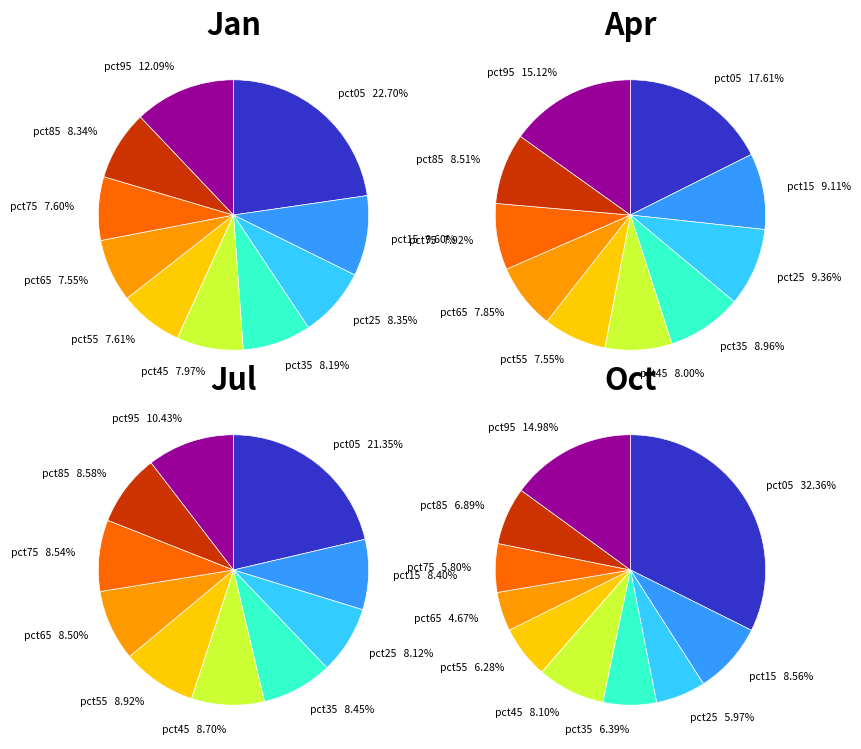

Is it true that pct25 is 8% of the pie?

True